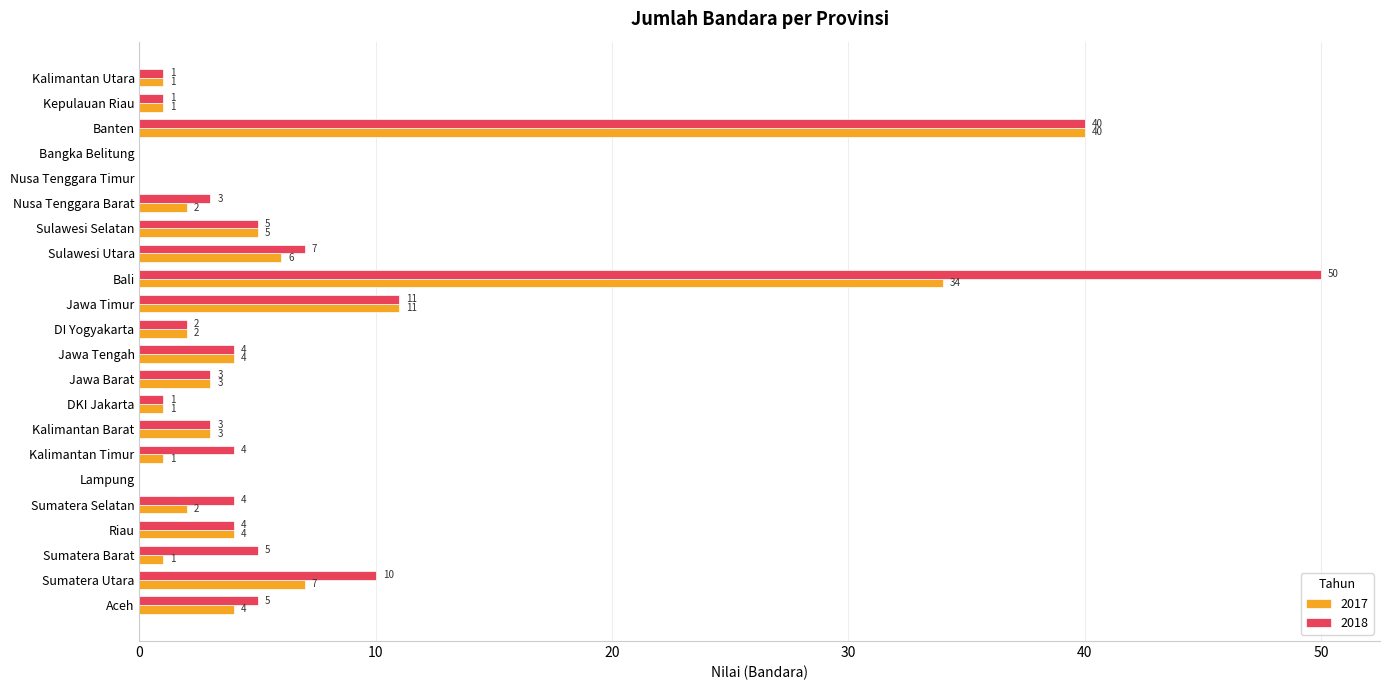

Which series changed the most between Jawa Barat and Sulawesi Utara?

2018